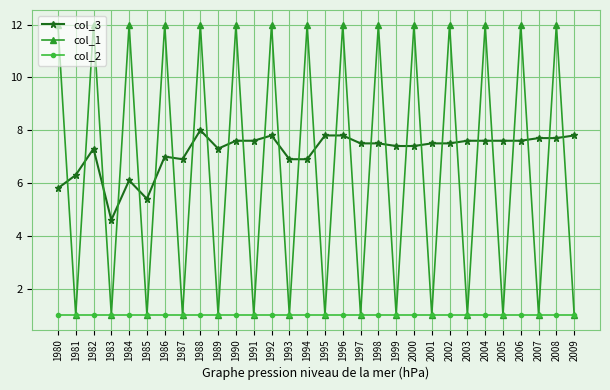

Is the value of col_3 at 1981 greater than the value of col_2 at 2005?

Yes